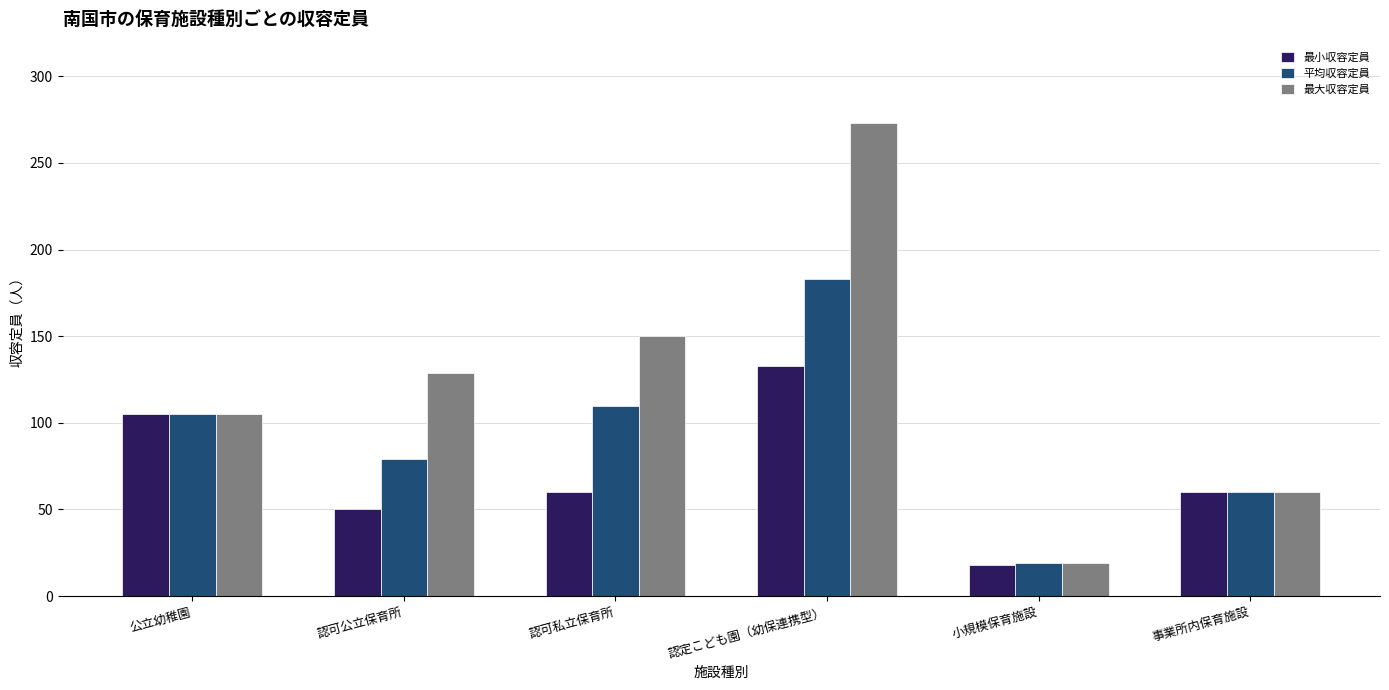

The value of 最大収容定員 at 事業所内保育施設 is 99. True or false?

False